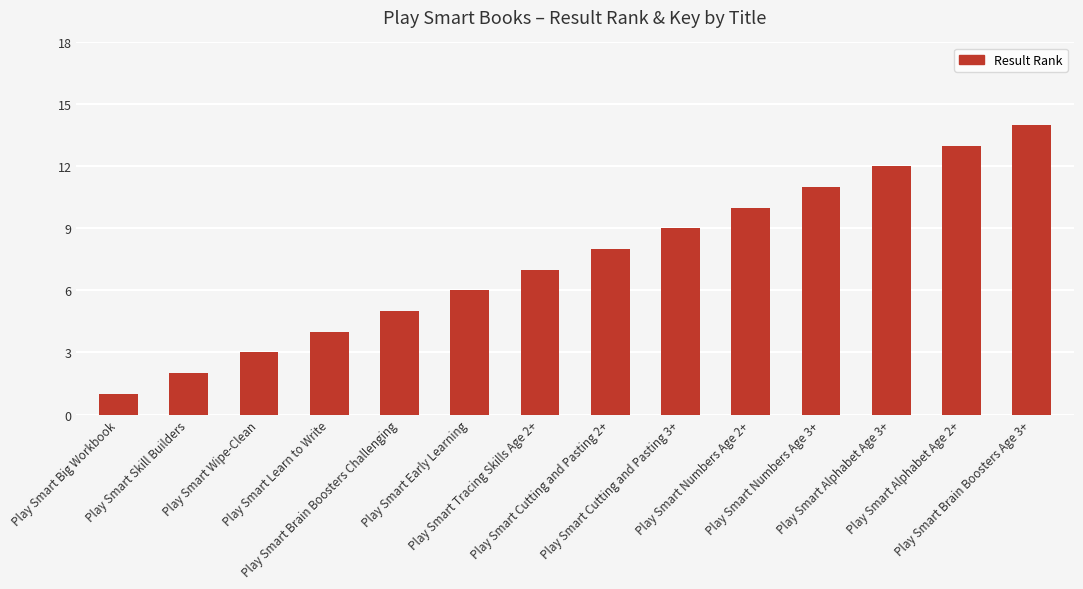

The chart shows a value of 15 at Play Smart Cutting and Pasting 3+. True or false?

False